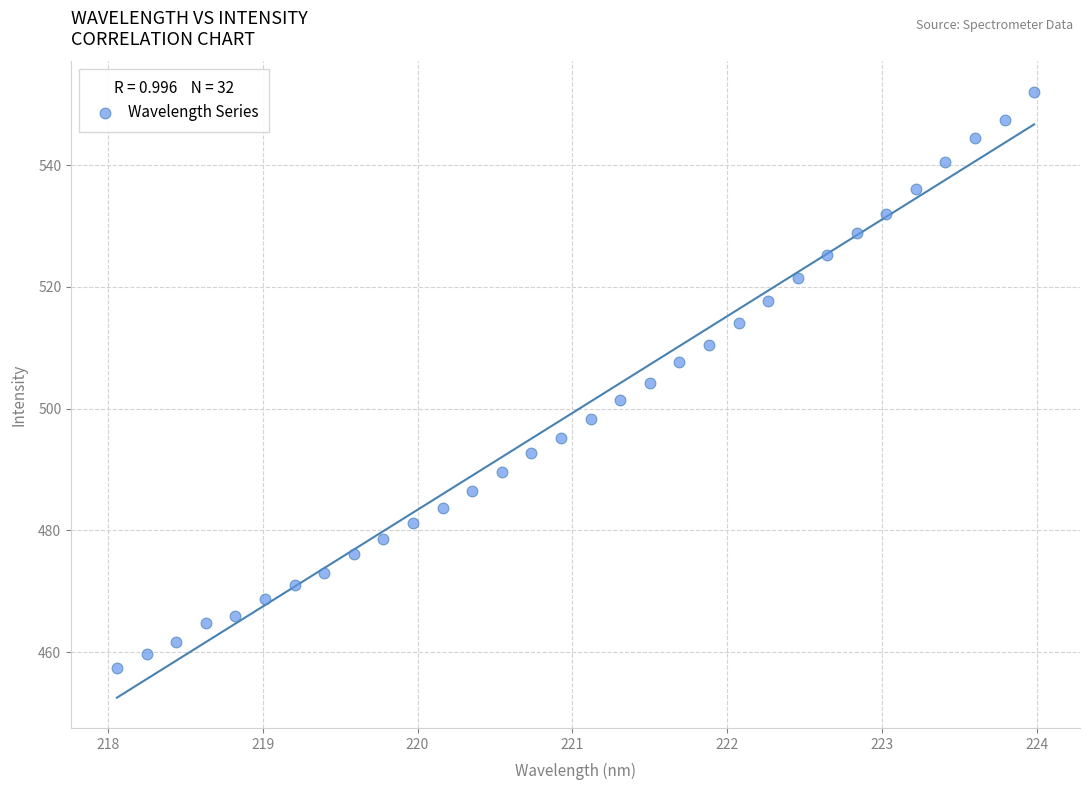

What is the range of Y values (max minus min)?

94.6